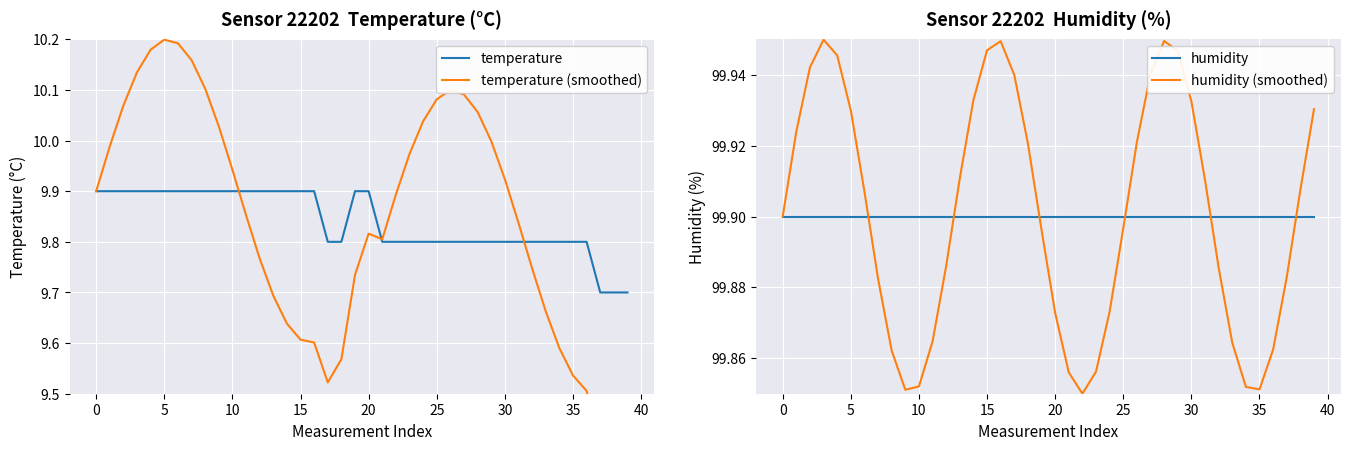

How many lines are shown in the chart?

4